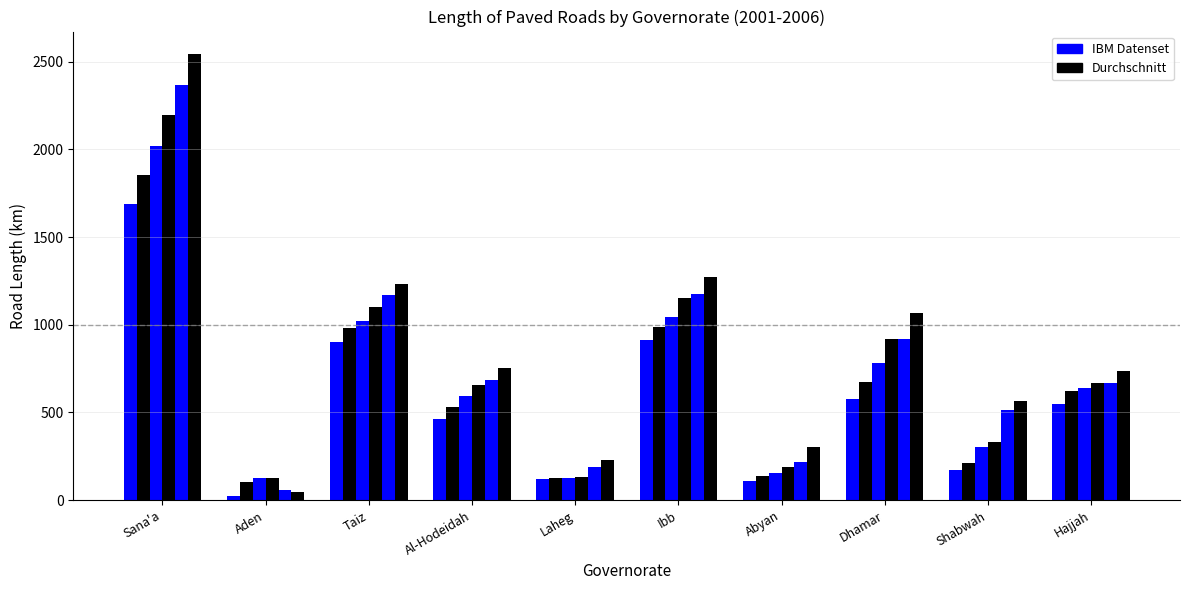

How many bars are there in total?

60